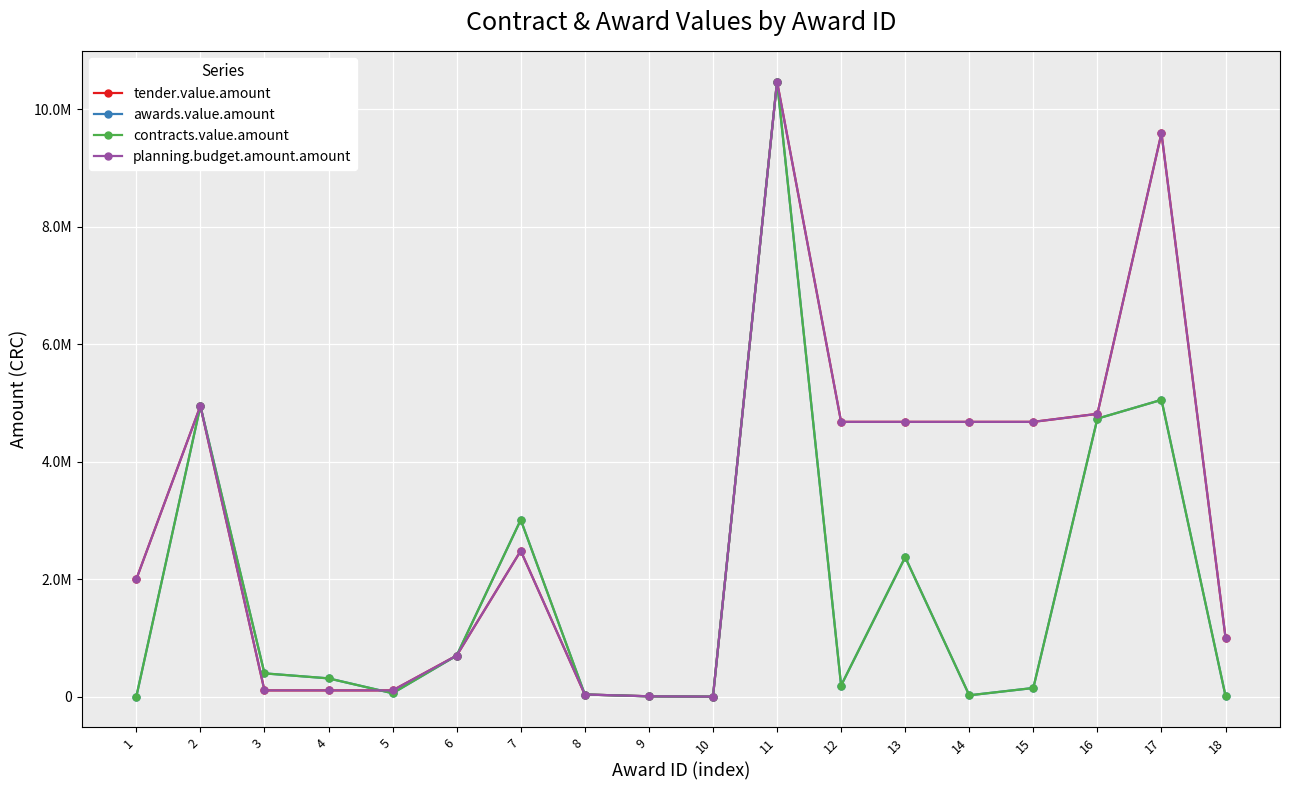

True or false: awards.value.amount and planning.budget.amount.amount cross at least once.

True